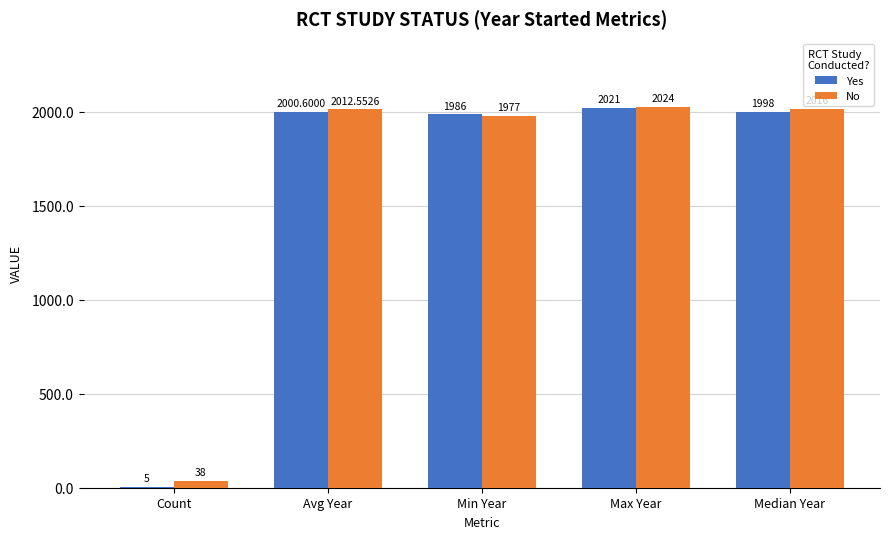

Which series changed the most between Count and Max Year?

Yes